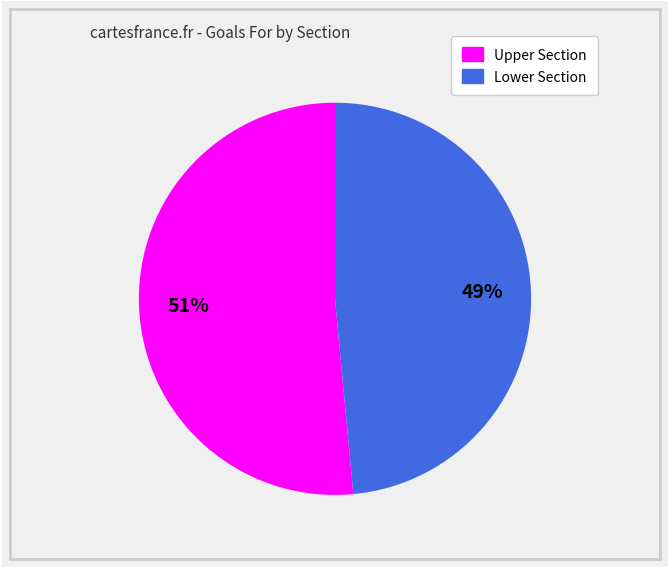

Is there any slice that represents more than half of the pie?

Yes